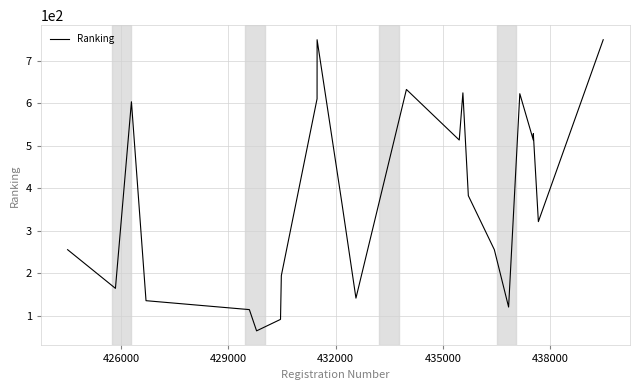

What is the minimum value shown in the chart?

65